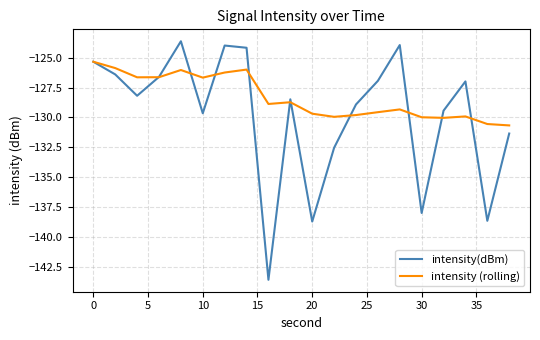

What is the highest value of the intensity(dBm) series?

-123.6